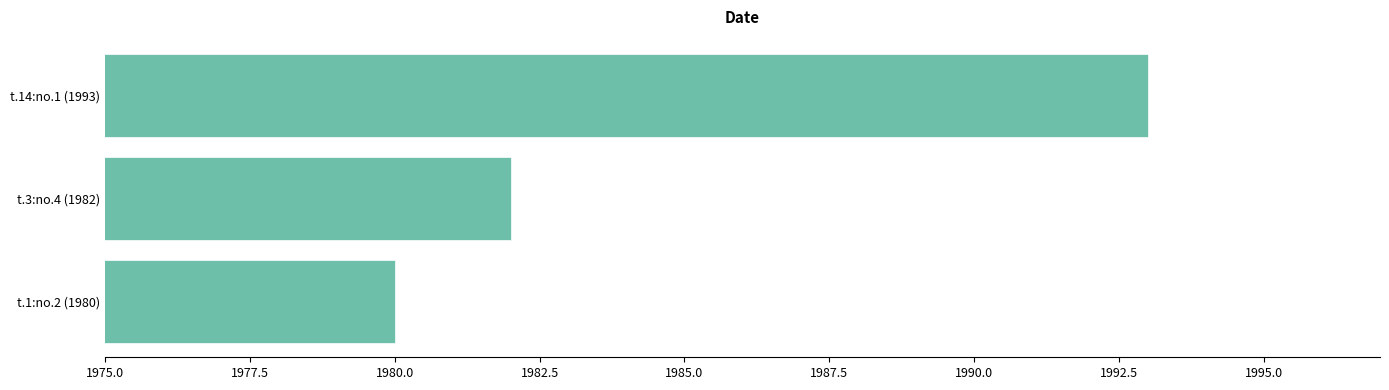

Are the bars horizontal?

Yes